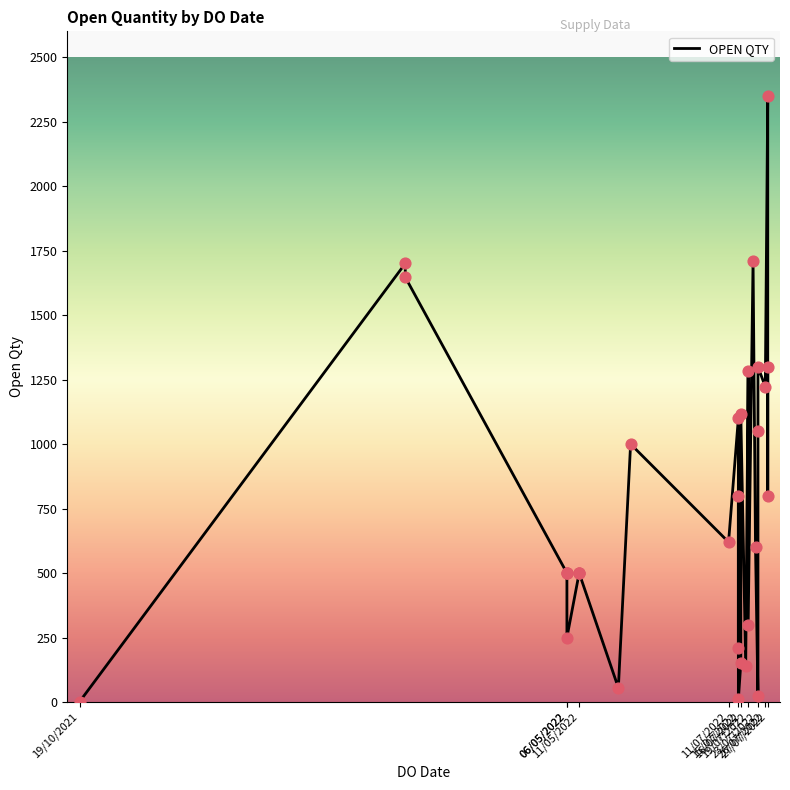

Which has a higher value, 15/07/2022 or 27/07/2022?

27/07/2022